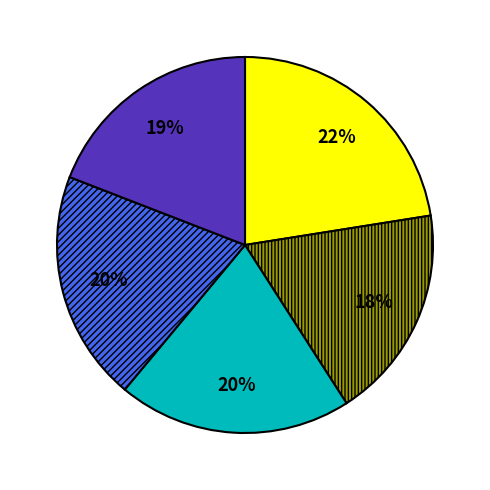

To the nearest percent, what is the average slice percentage?

20%